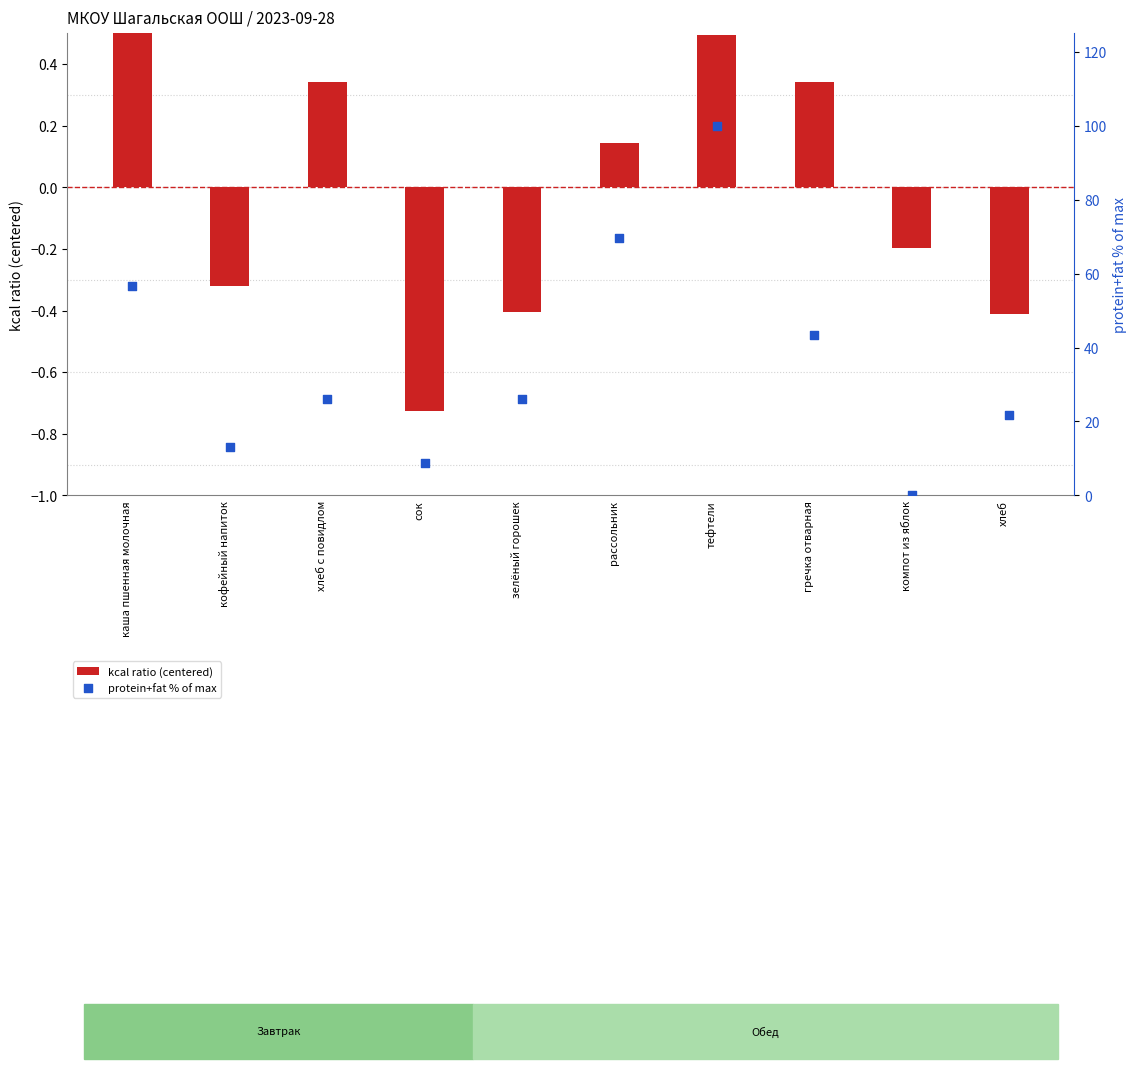

Which series has the largest total across all categories?

protein+fat % of max